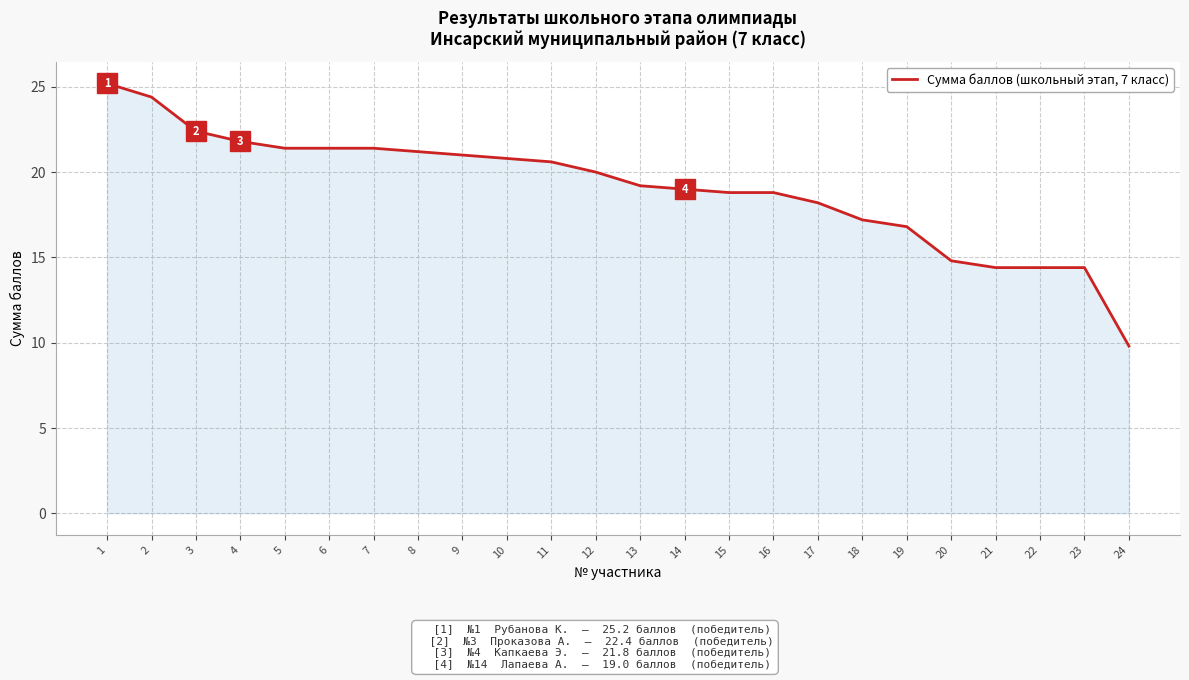

What is the smallest value displayed?

9.8